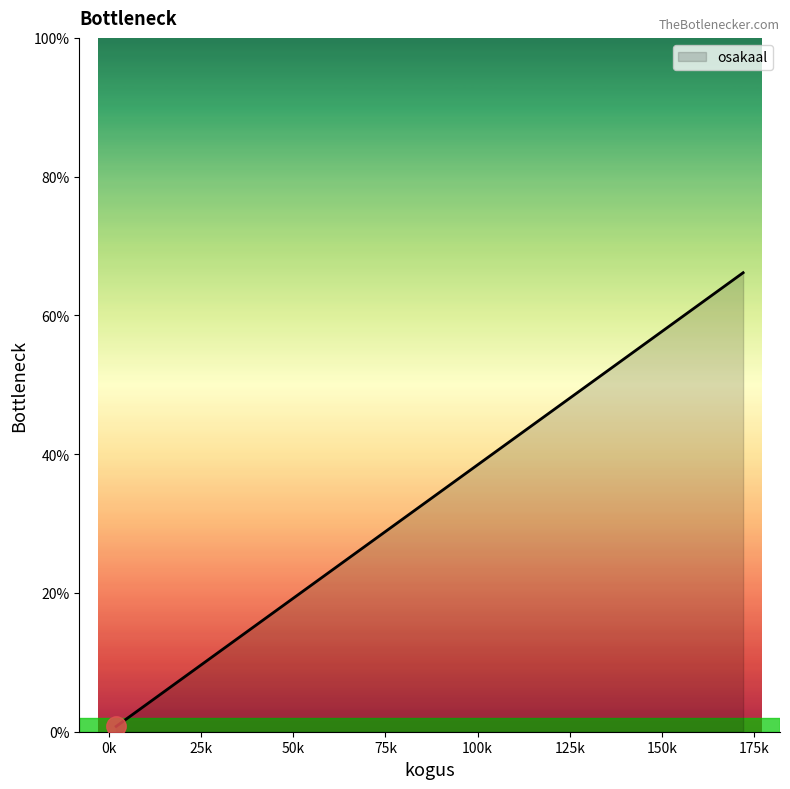

True or false: the data has more than 2 interior local peaks.

False